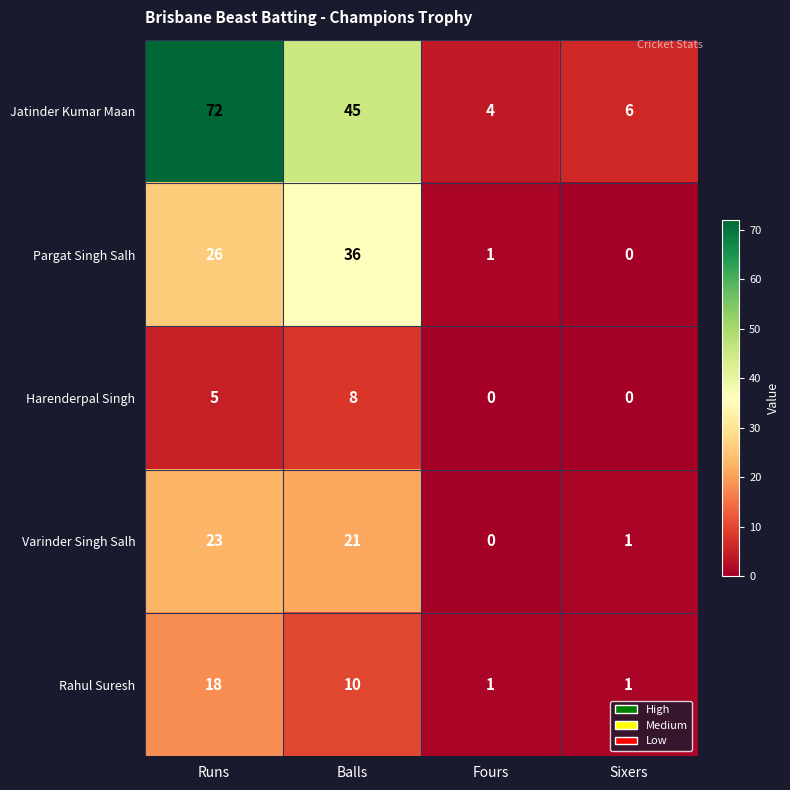

How many Harenderpal Singh values are between 0 and 8?

4